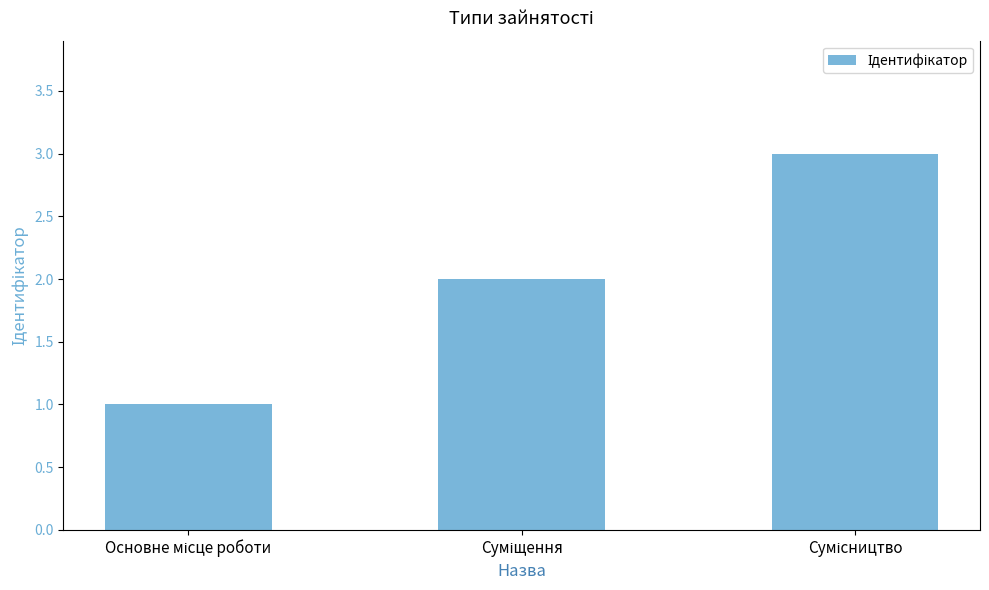

What is the sum of all values?

6